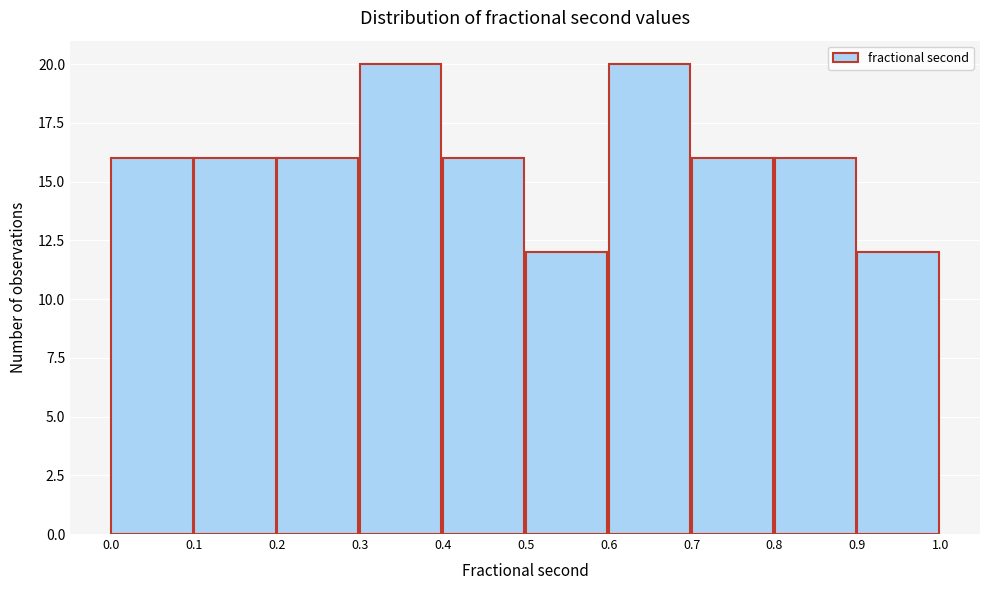

What is the height of the bar covering 0.5 to 0.6 on the x-axis? The values are not printed on the chart, so give them approximately, as read against the axis.

12